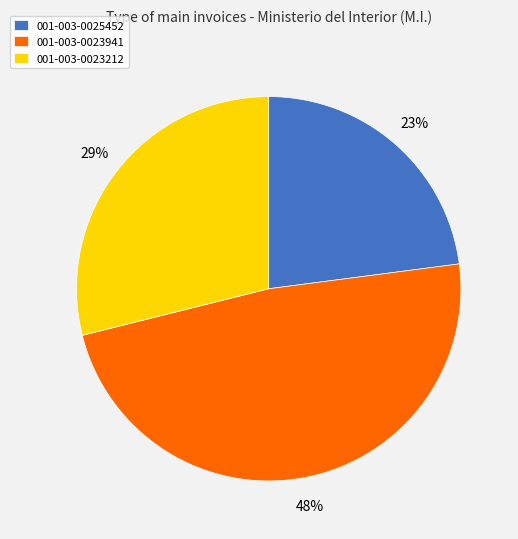

To the nearest percent, what is the average slice percentage?

33%